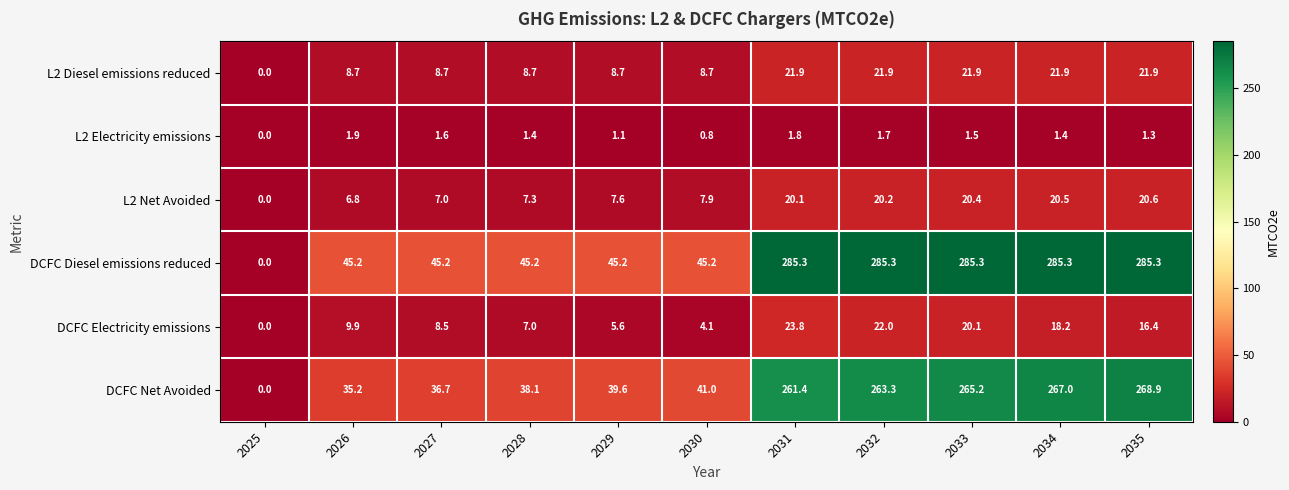

Count the number of data series in this chart.

6